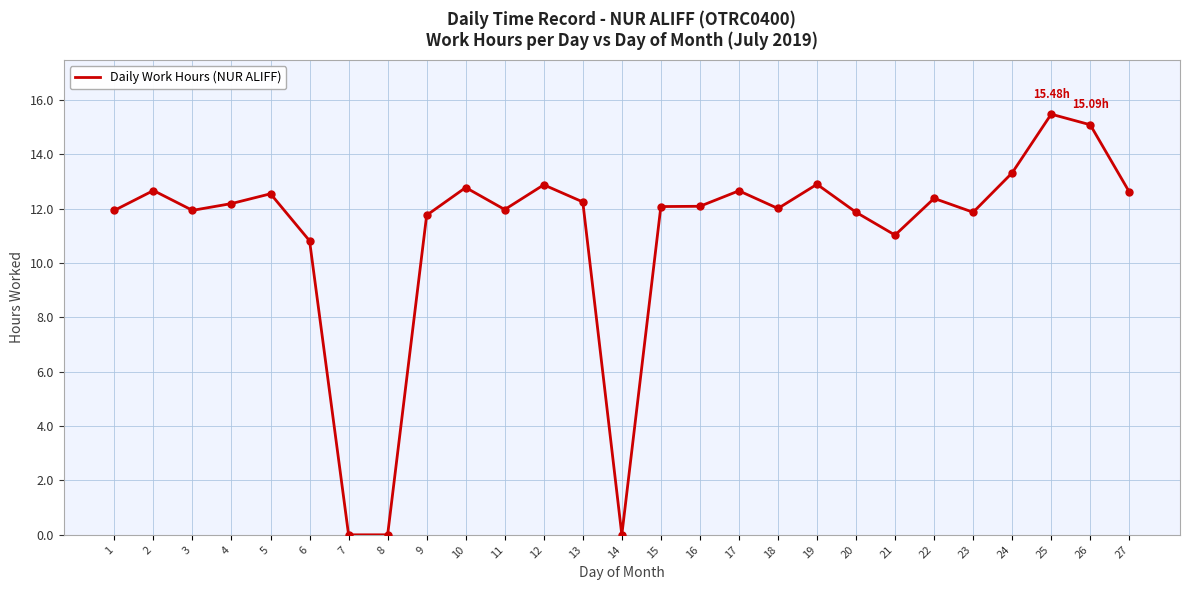

What is the change in value from 18 to 19?

+0.9